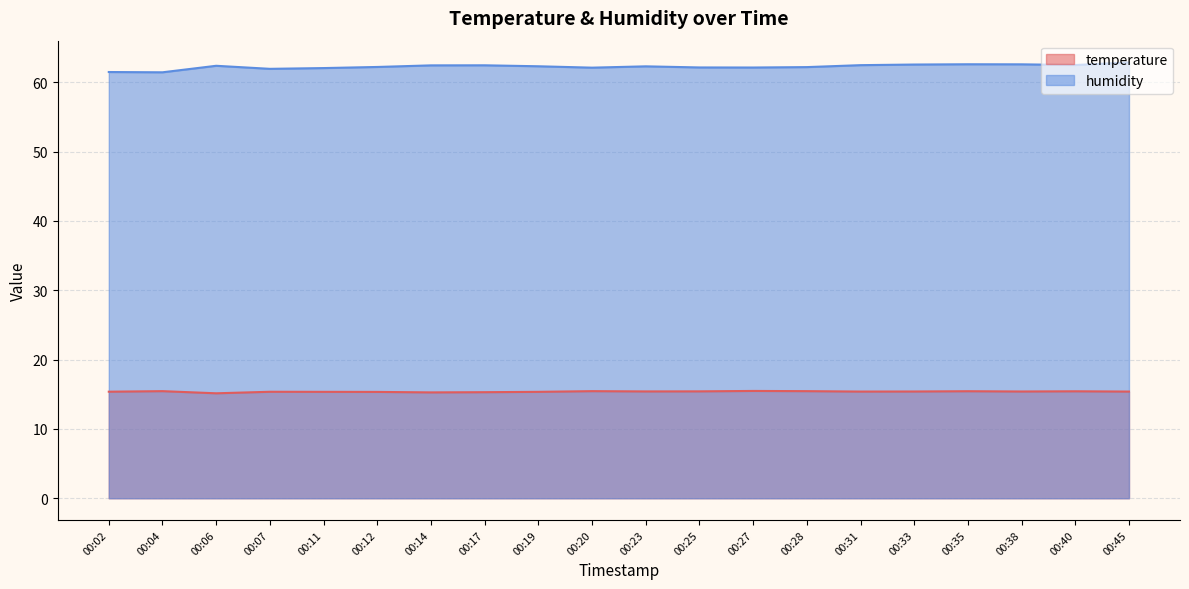

What is the greatest value displayed?

62.9